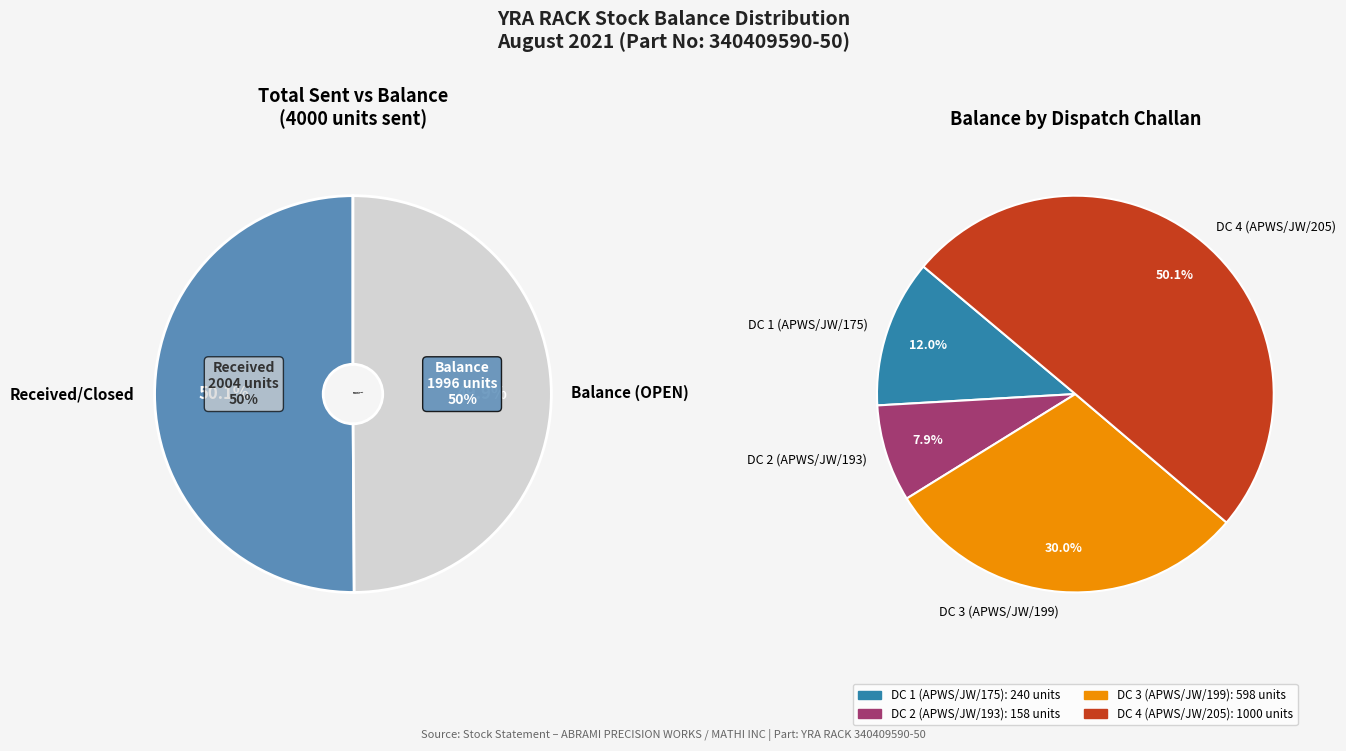

Count the number of slices in the pie.

4